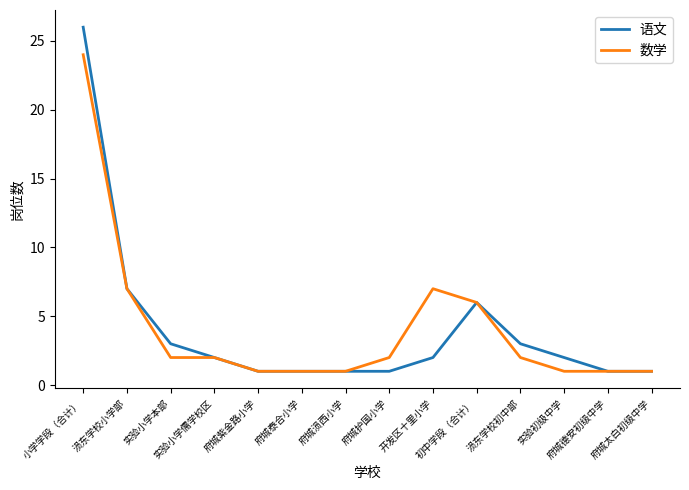

Rank the series by their maximum value, from lowest to highest.

数学, 语文